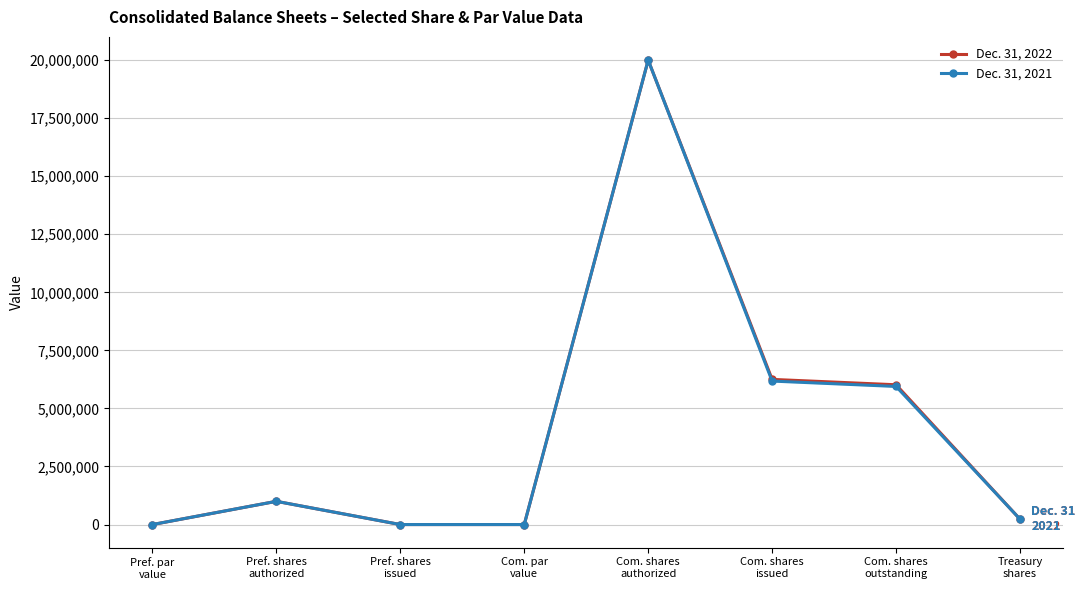

How many interior local peaks does the Dec. 31, 2022 series have?

2